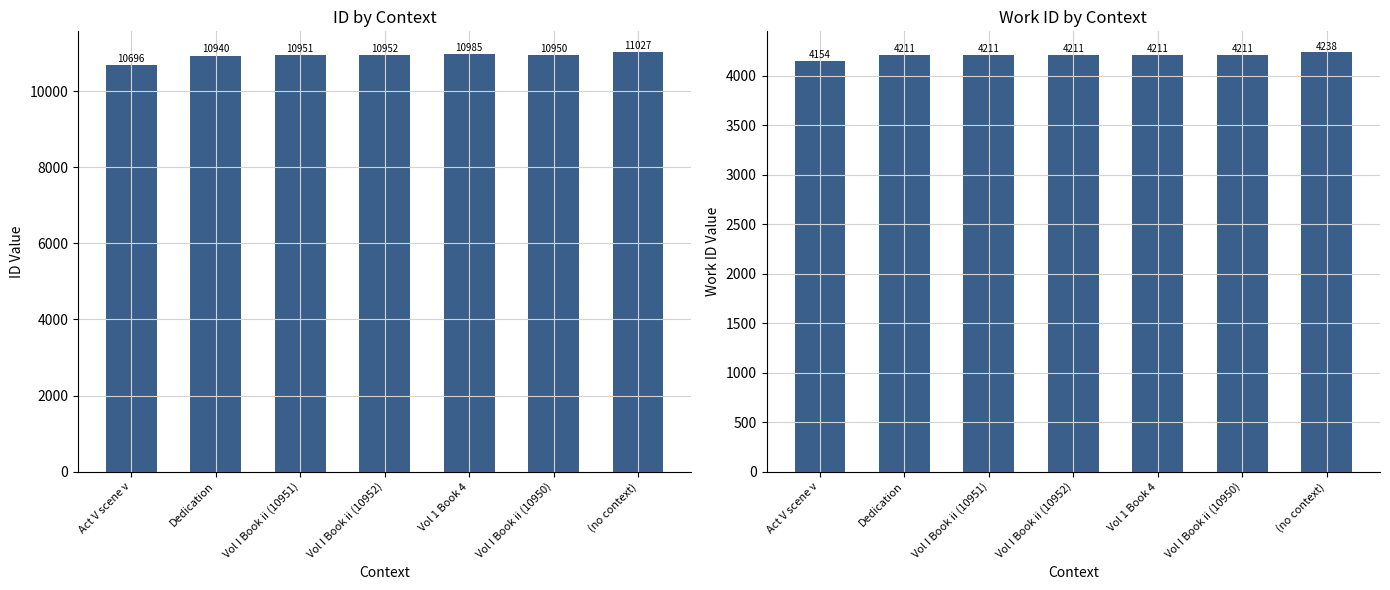

Reading left to right, what are all the values shown in this chart?

id: Act V scene v=10696	Dedication=10940	Vol I Book ii (10951)=10951	Vol I Book ii (10952)=10952	Vol 1 Book 4=10985	Vol I Book ii (10950)=10950	(no context)=11027
work_id: Act V scene v=4154	Dedication=4211	Vol I Book ii (10951)=4211	Vol I Book ii (10952)=4211	Vol 1 Book 4=4211	Vol I Book ii (10950)=4211	(no context)=4238